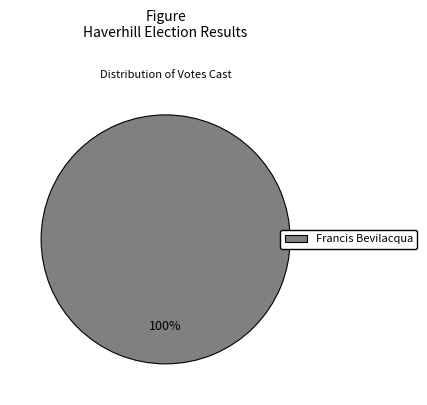

Is there a majority slice in this chart?

Yes